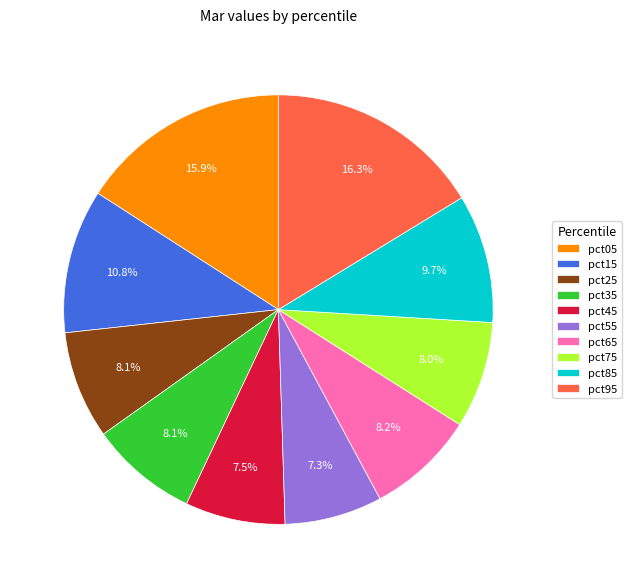

What percentage is the pct95 slice, to the nearest percent?

16%